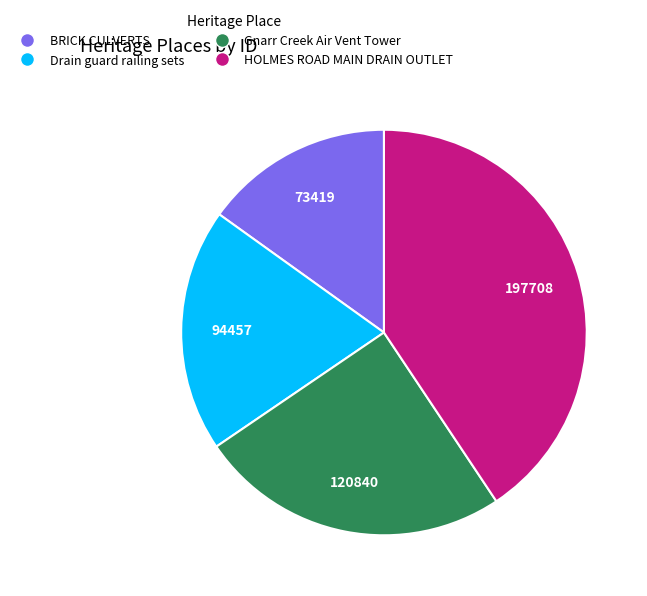

Does any single category account for the majority?

No